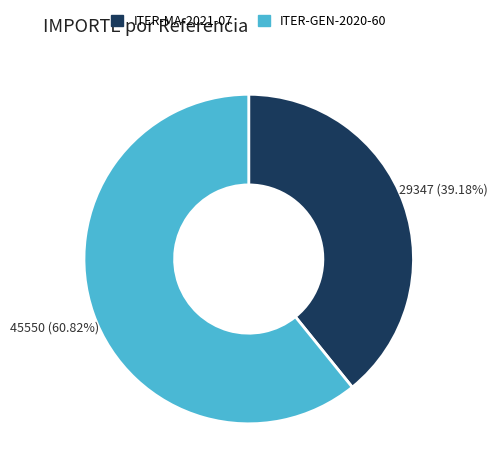

Between ITER-MA-2021-07 and ITER-GEN-2020-60, which is larger?

ITER-GEN-2020-60